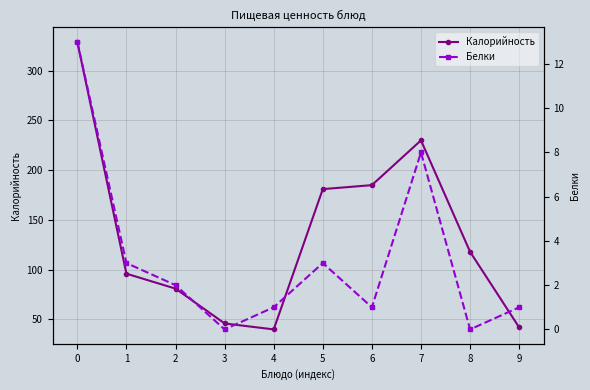

What is the sum of all Калорийность values?

1348